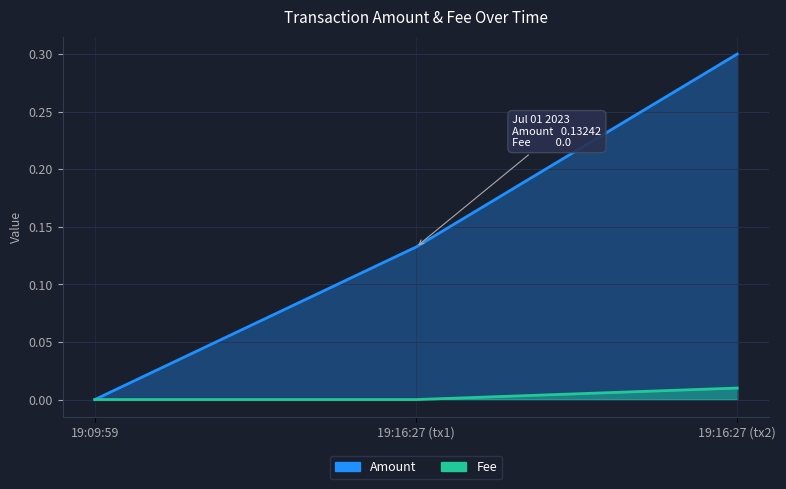

How many lines are shown in the chart?

2